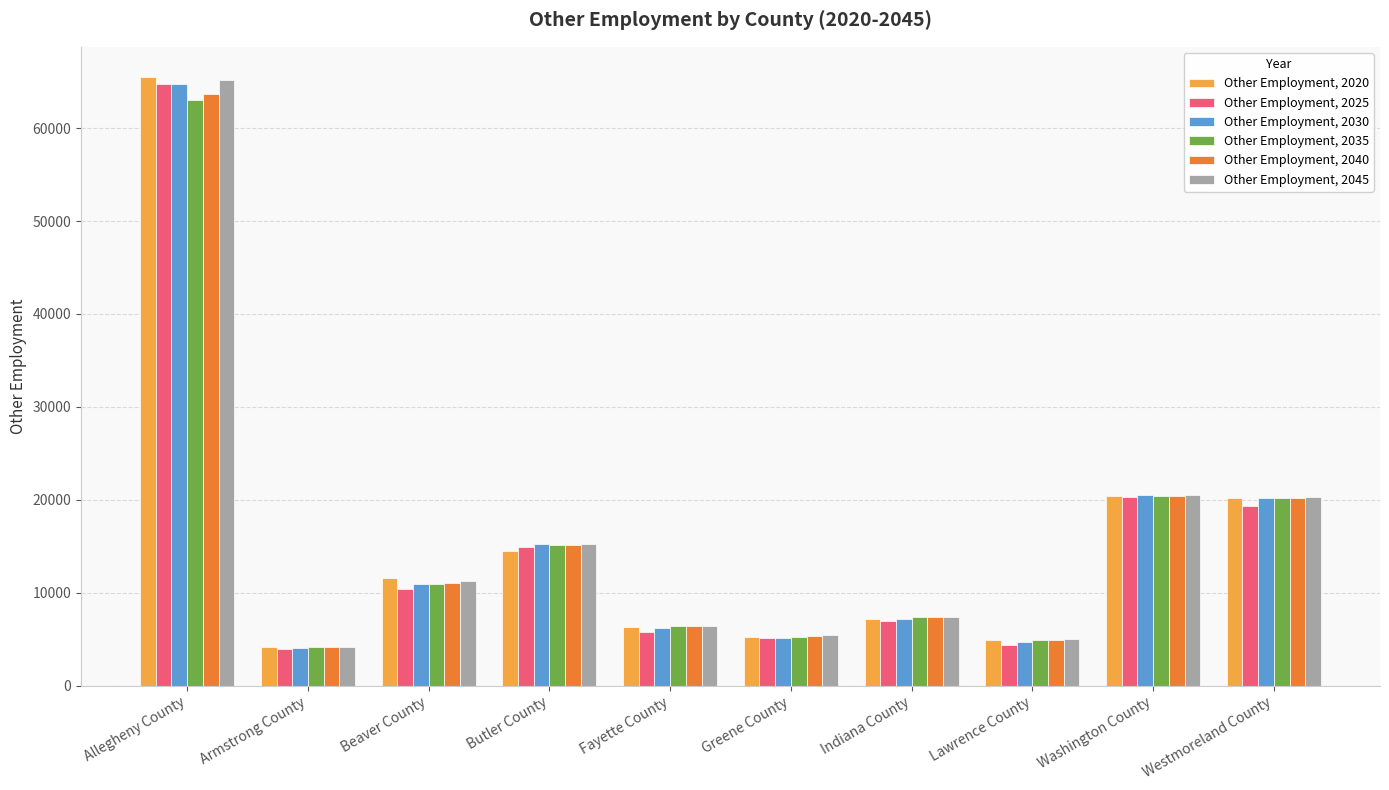

At how many categories does at least one series exceed 61626?

1